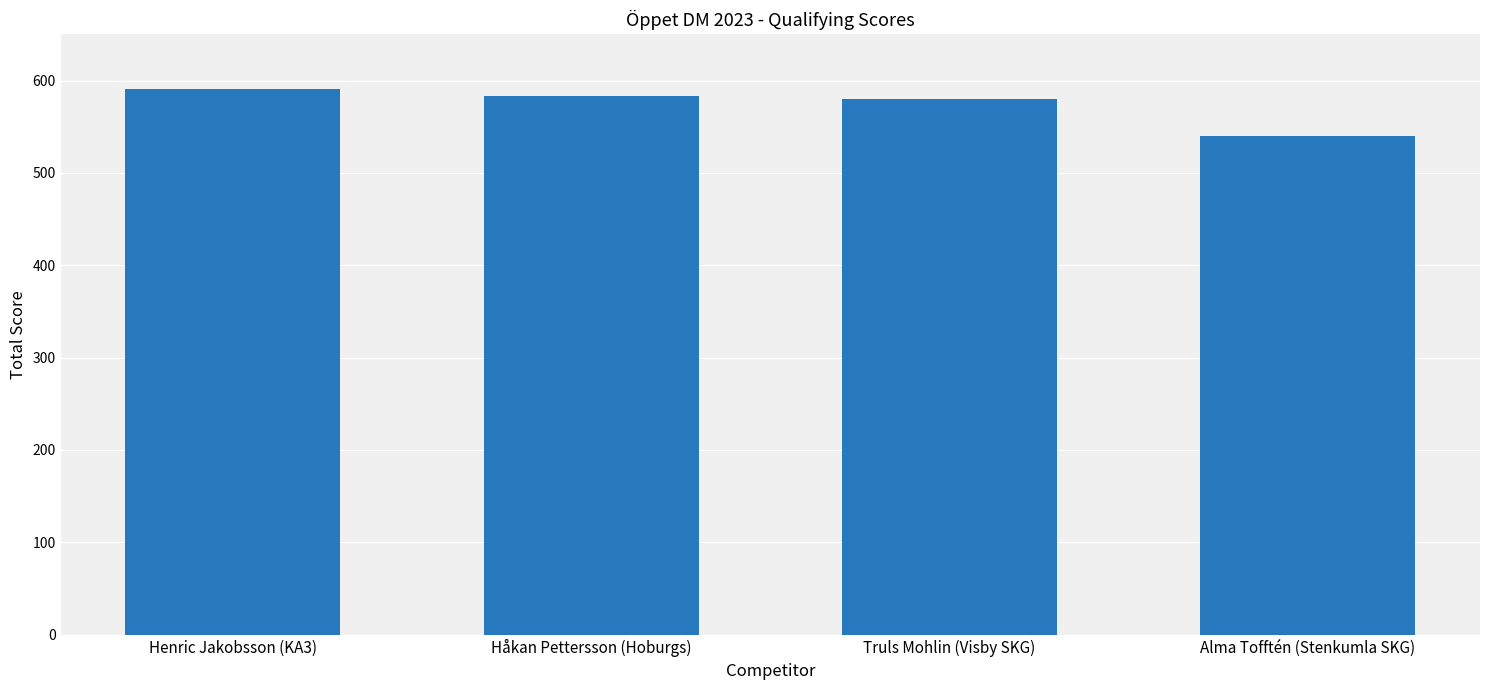

Count the number of categories in the chart.

4